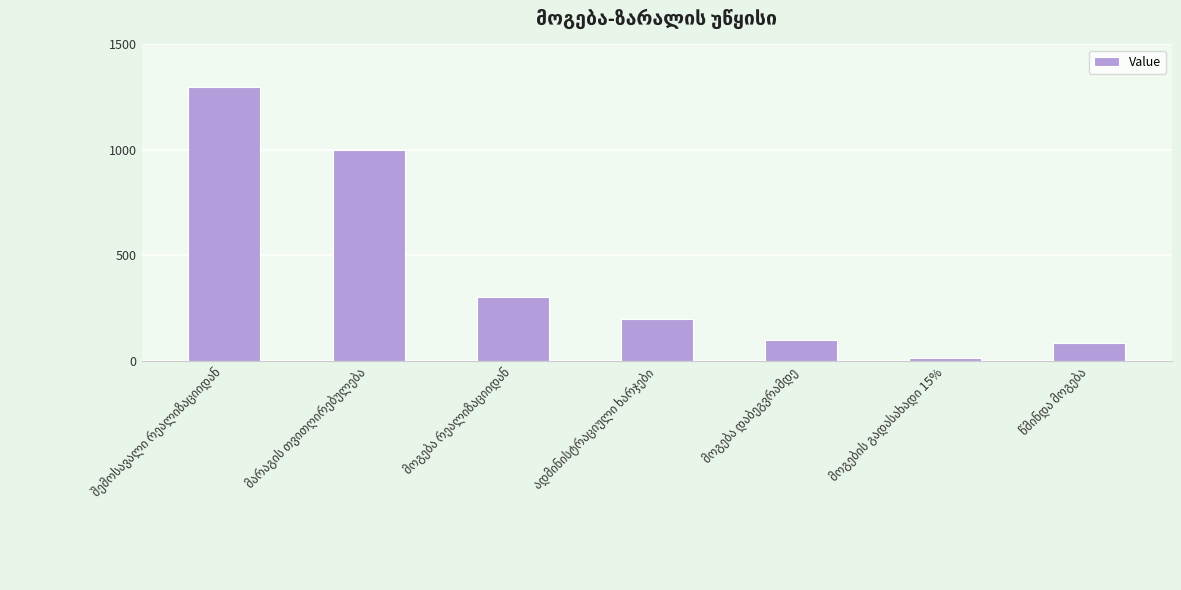

How many values are below 200?

3